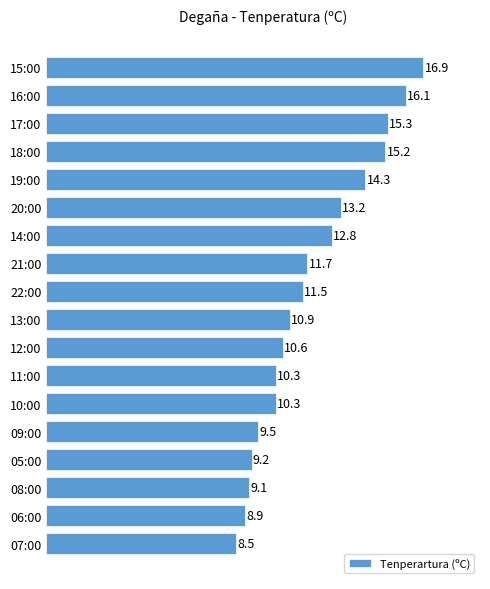

How many values exceed 11?

9